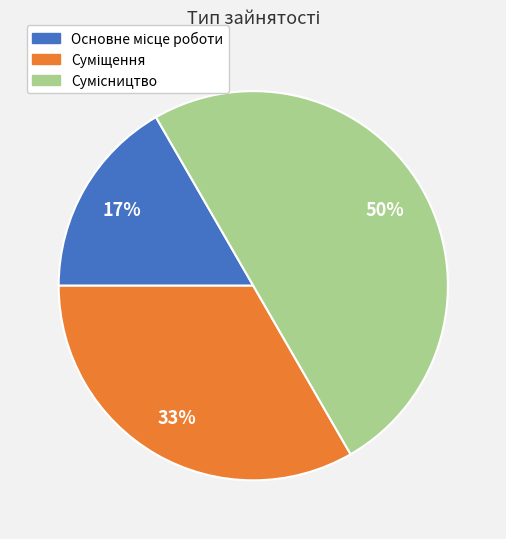

Is the sum of Сумісництво and Основне місце роботи greater than half?

Yes